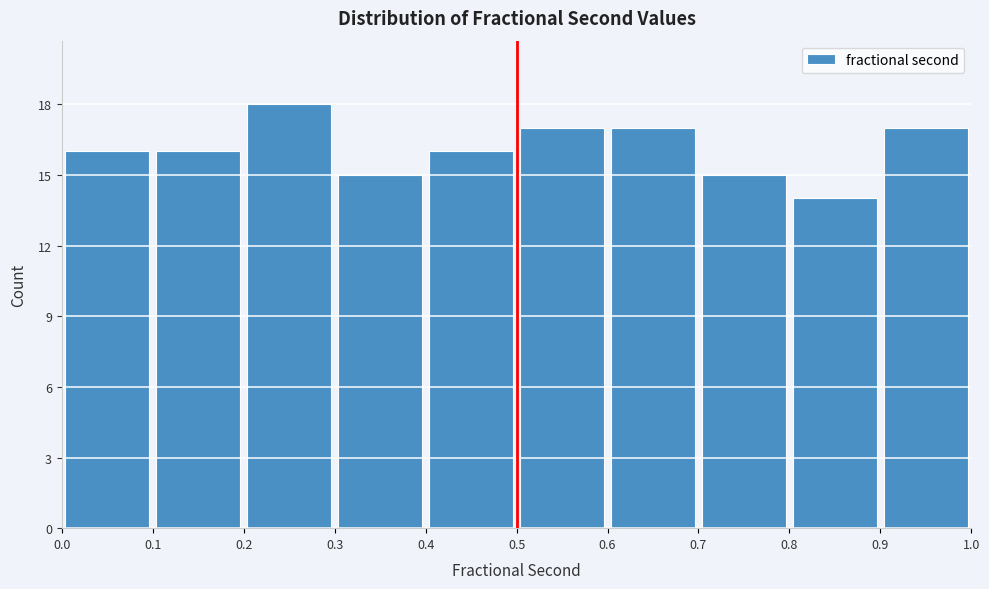

Reading left to right, list every bar in this chart as the range it spans on the x-axis followed by its height. The values are not printed on the chart, so give them approximately, as read against the axis.

0.0 to 0.1: 16
0.1 to 0.2: 16
0.2 to 0.3: 18
0.3 to 0.4: 15
0.4 to 0.5: 16
0.5 to 0.6: 17
0.6 to 0.7: 17
0.7 to 0.8: 15
0.8 to 0.9: 14
0.9 to 1.0: 17